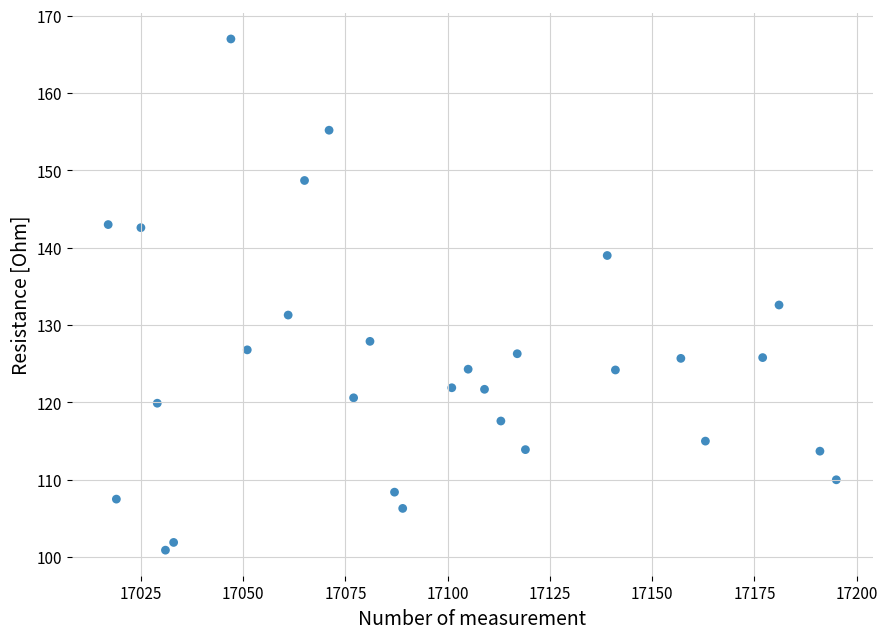

What is the range of Y values (max minus min)?

66.1